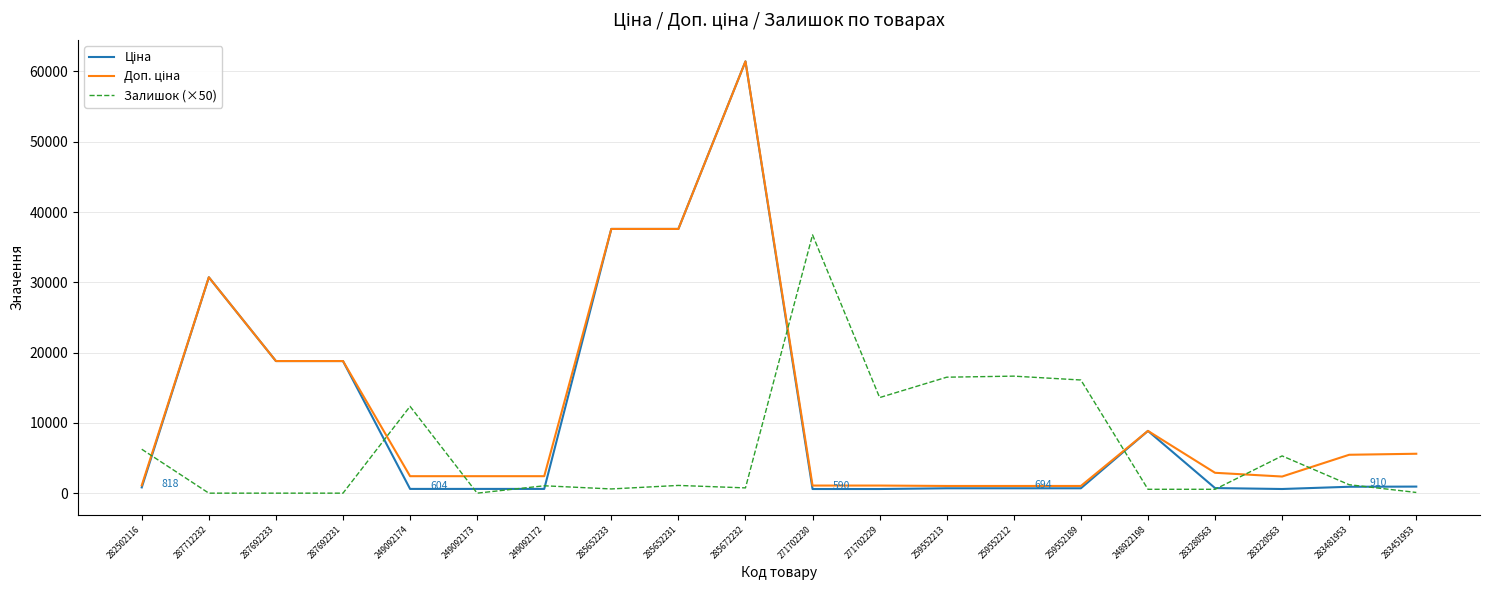

What is the difference between the highest and lowest values at 287712232?

30717.1